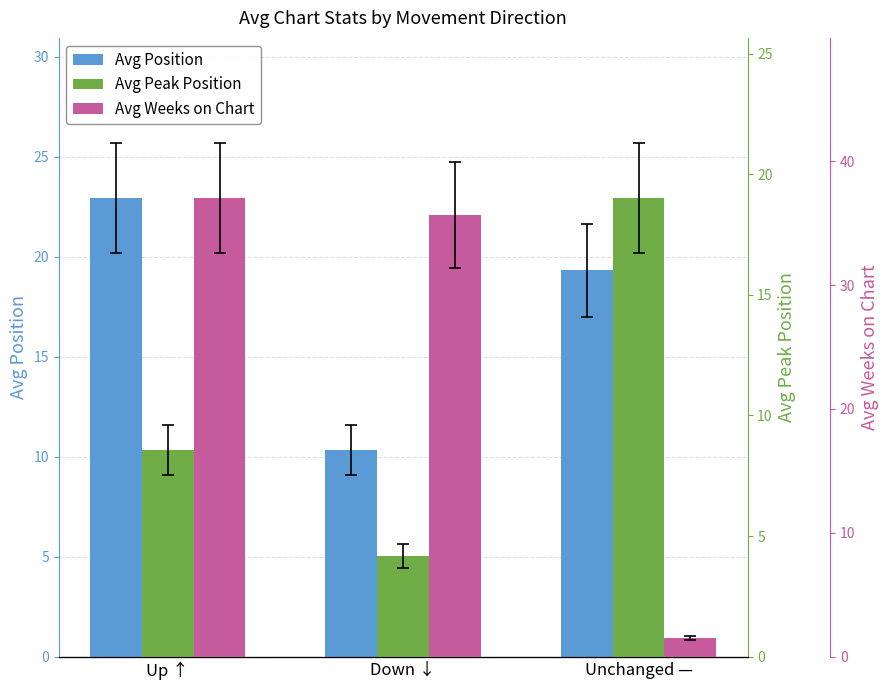

Which has a higher value, Down ↓ or Up ↑?

Up ↑